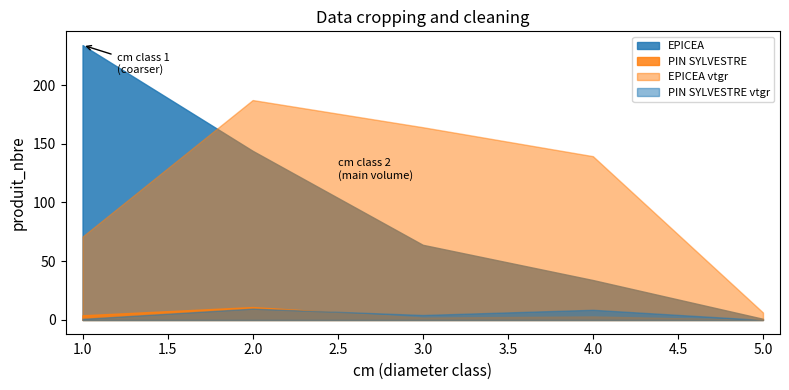

What are all the series names shown in the legend?

EPICEA, PIN SYLVESTRE, EPICEA vtgr, PIN SYLVESTRE vtgr